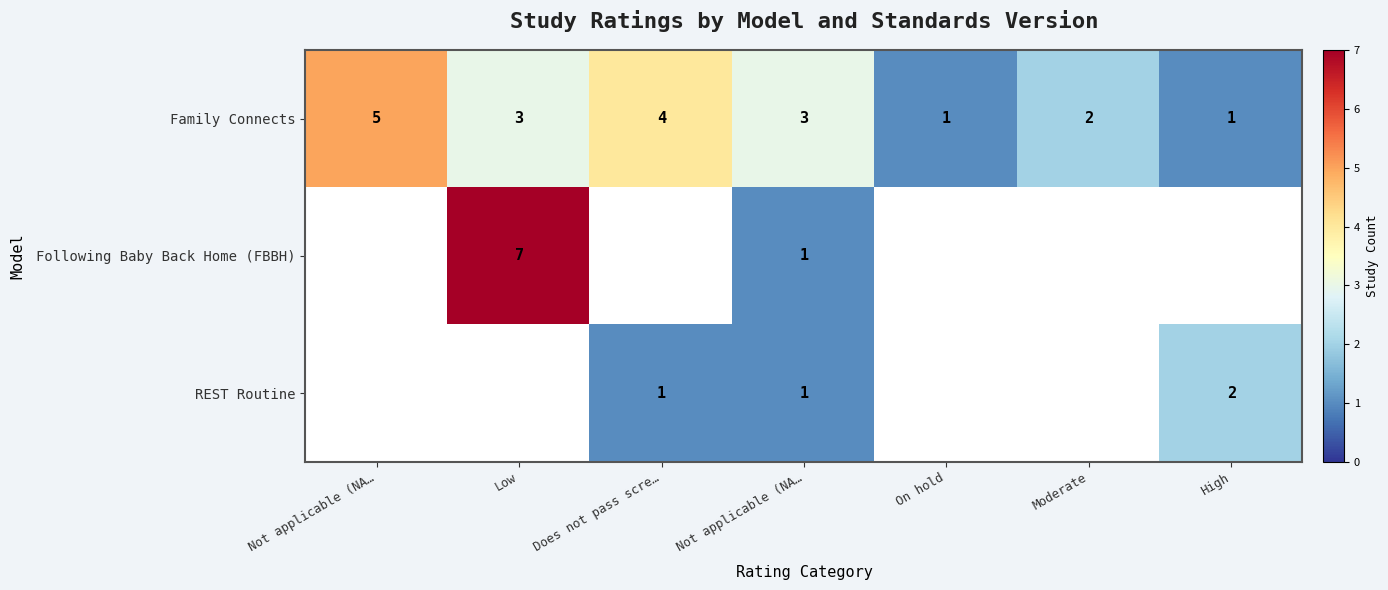

What is the maximum value shown in the chart?

7.0